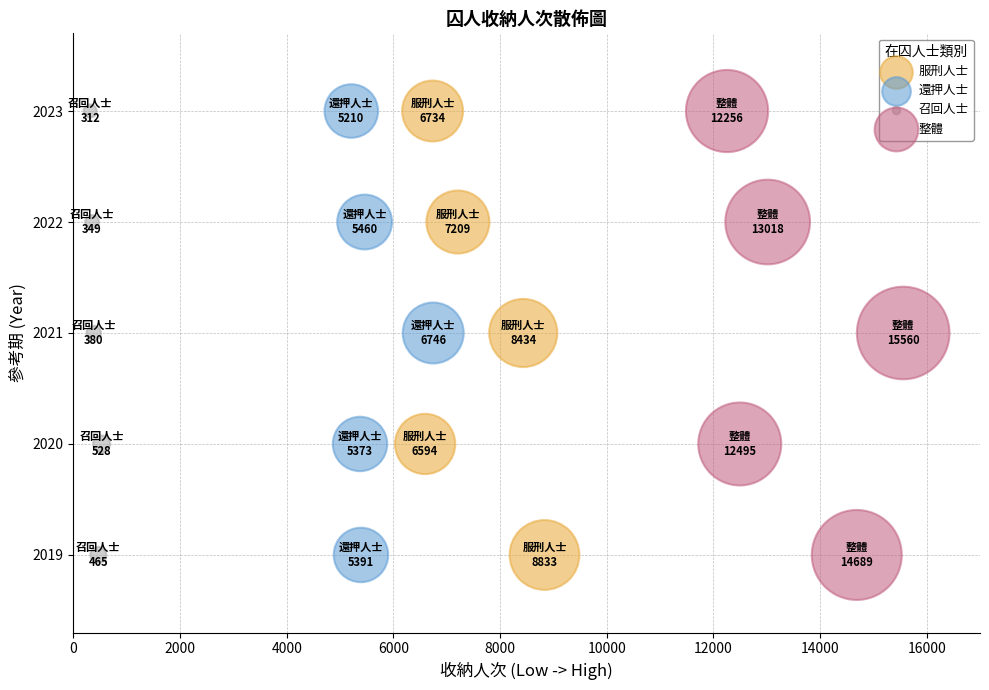

What are all the series names shown in the legend?

服刑人士, 還押人士, 召回人士, 整體